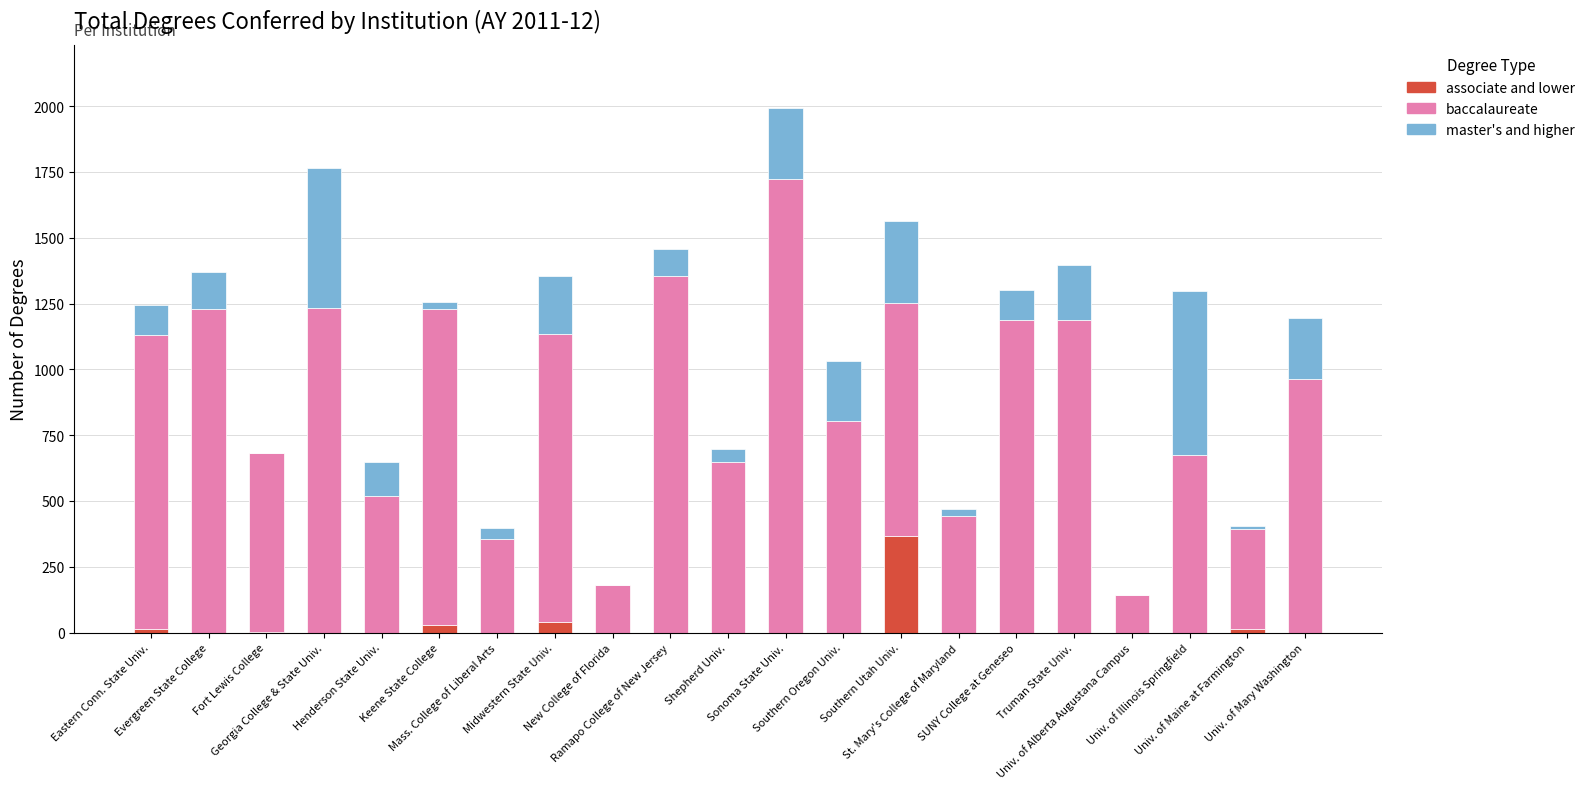

What is the highest value of the associate and lower series?

367